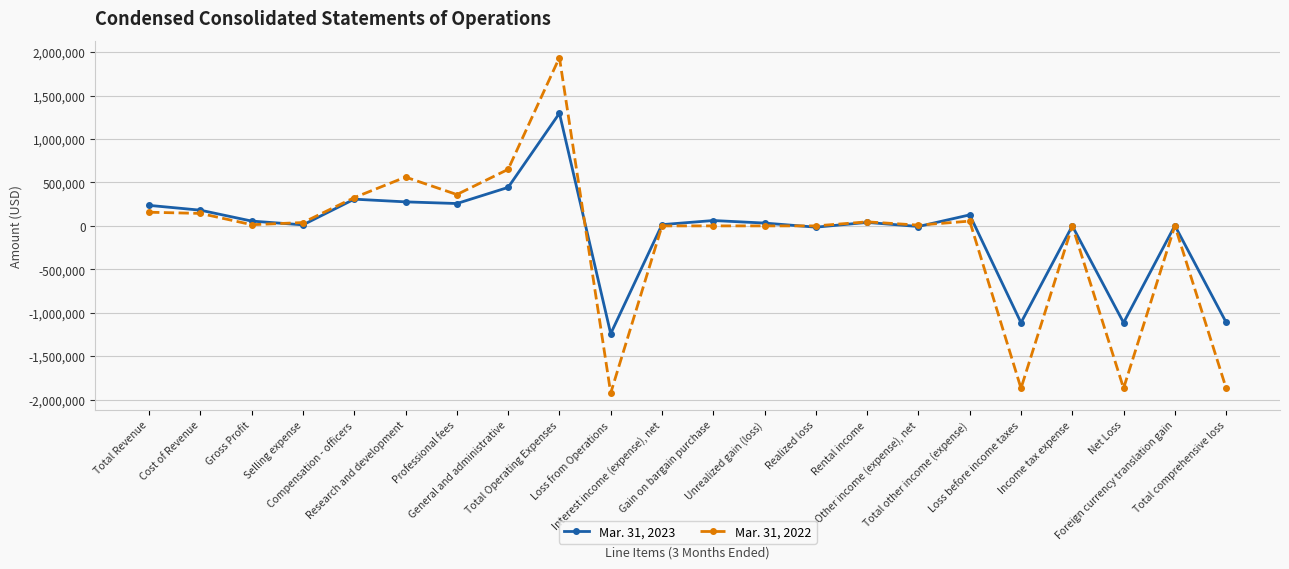

What is the spread (max minus min) of values at Selling expense?

26480